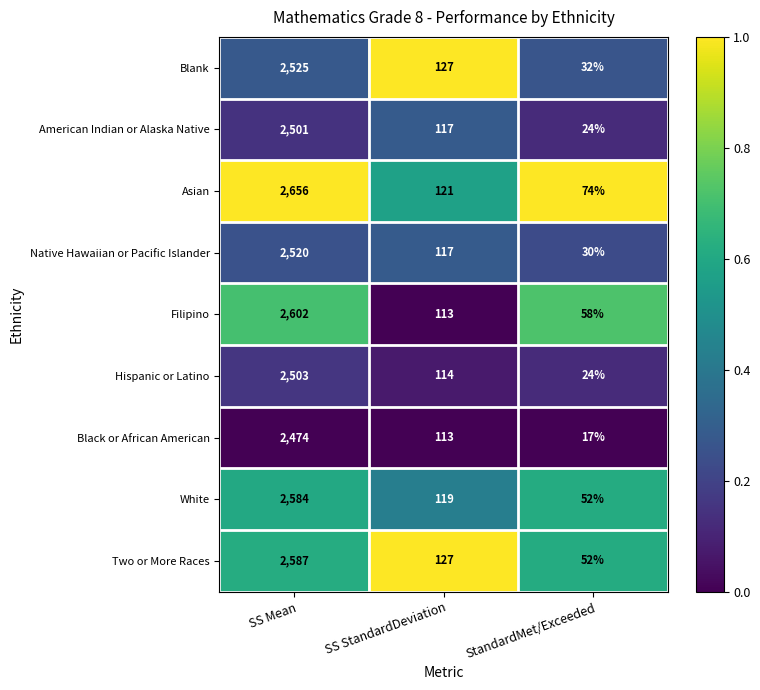

Reading left to right, extract all data points from this chart.

Blank: SS Mean=2525	SS StandardDeviation=127	StandardMet/Exceeded=32
American Indian or Alaska Native: SS Mean=2501	SS StandardDeviation=117	StandardMet/Exceeded=24
Asian: SS Mean=2656	SS StandardDeviation=121	StandardMet/Exceeded=74
Native Hawaiian or Pacific Islander: SS Mean=2520	SS StandardDeviation=117	StandardMet/Exceeded=30
Filipino: SS Mean=2602	SS StandardDeviation=113	StandardMet/Exceeded=58
Hispanic or Latino: SS Mean=2503	SS StandardDeviation=114	StandardMet/Exceeded=24
Black or African American: SS Mean=2474	SS StandardDeviation=113	StandardMet/Exceeded=17
White: SS Mean=2584	SS StandardDeviation=119	StandardMet/Exceeded=52
Two or More Races: SS Mean=2587	SS StandardDeviation=127	StandardMet/Exceeded=52